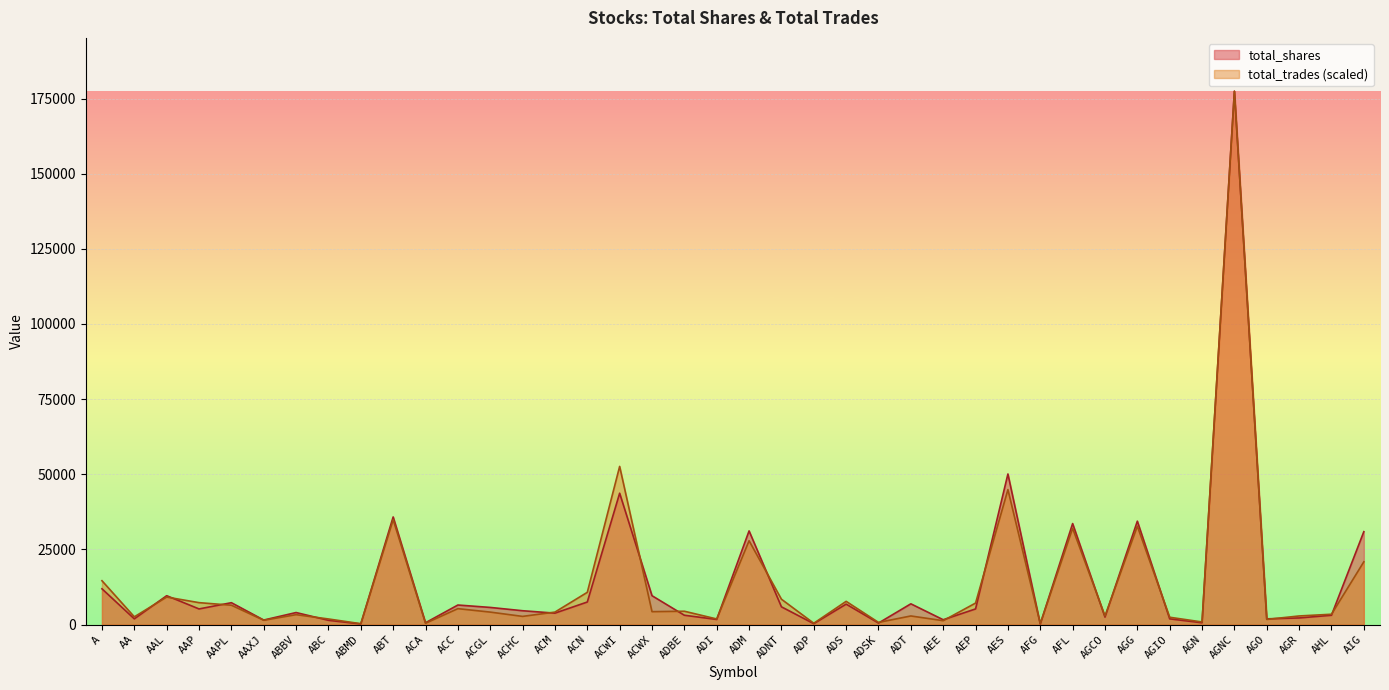

Is the value of total_trades at AGIO greater than the value of total_shares at ADM?

No